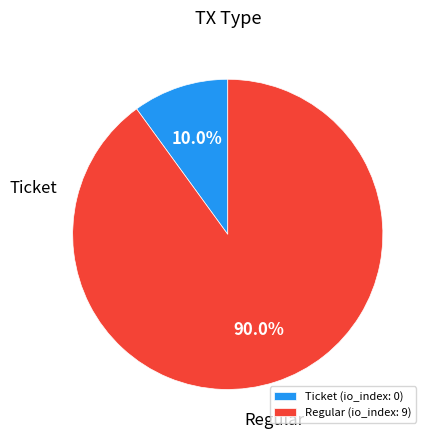

What is the largest slice in the pie chart?

Regular